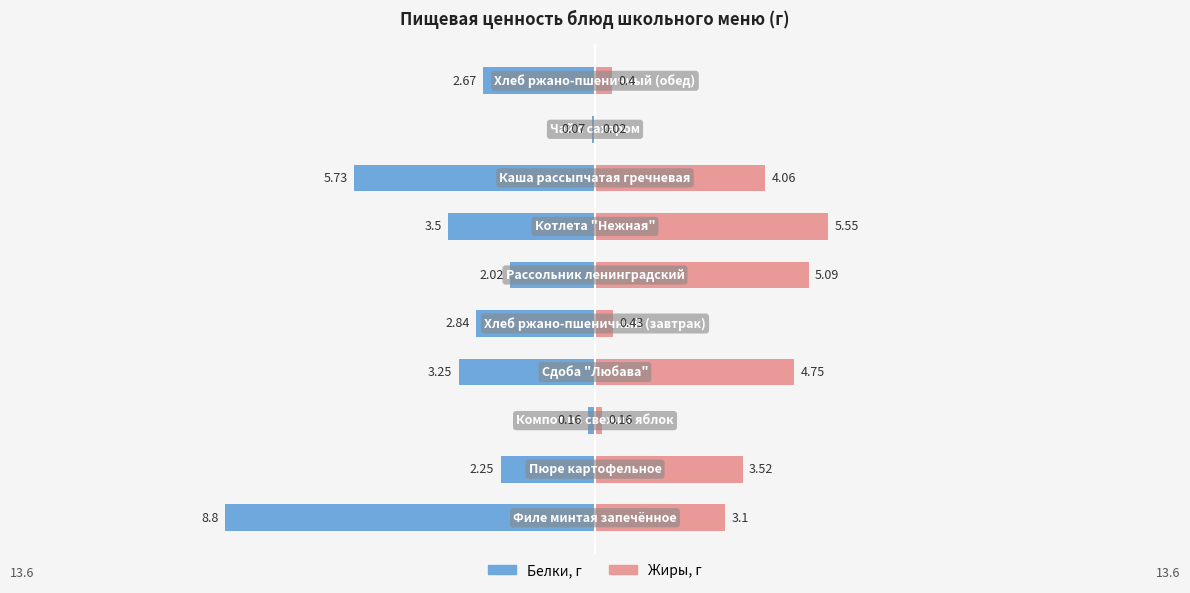

What is the approximate value of Жиры at 3?

4.8